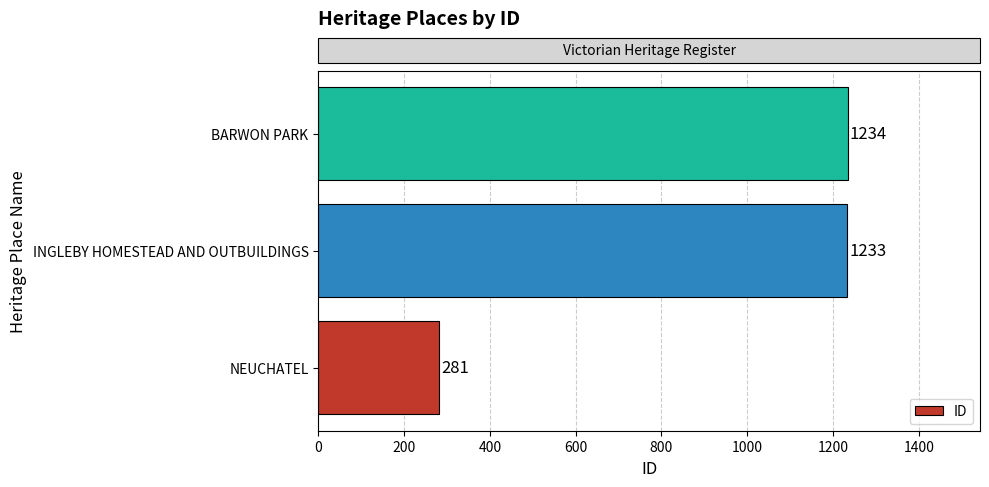

How many values are below 1233?

1